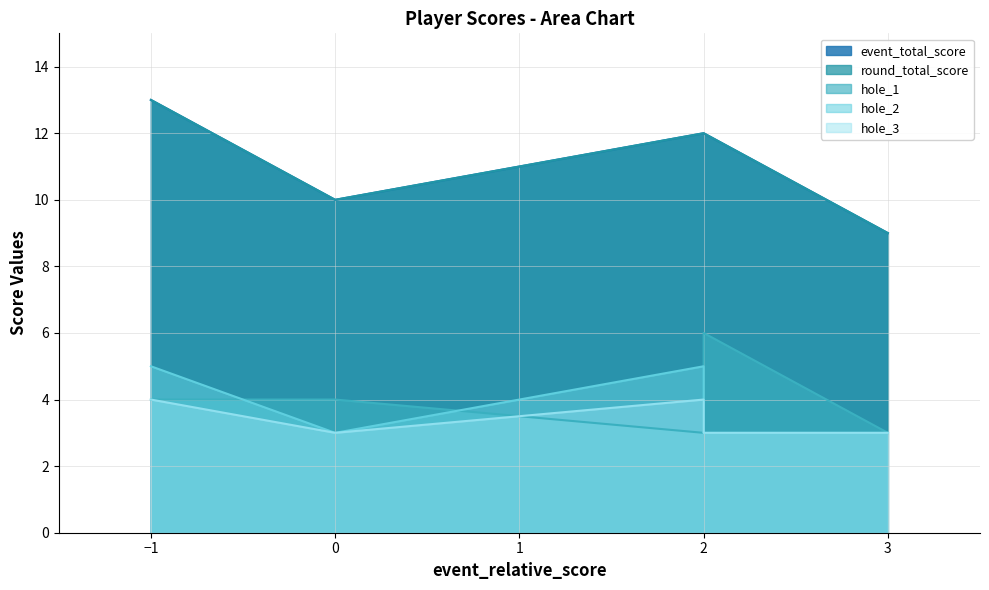

True or false: hole_3 and round_total_score cross at least once.

False